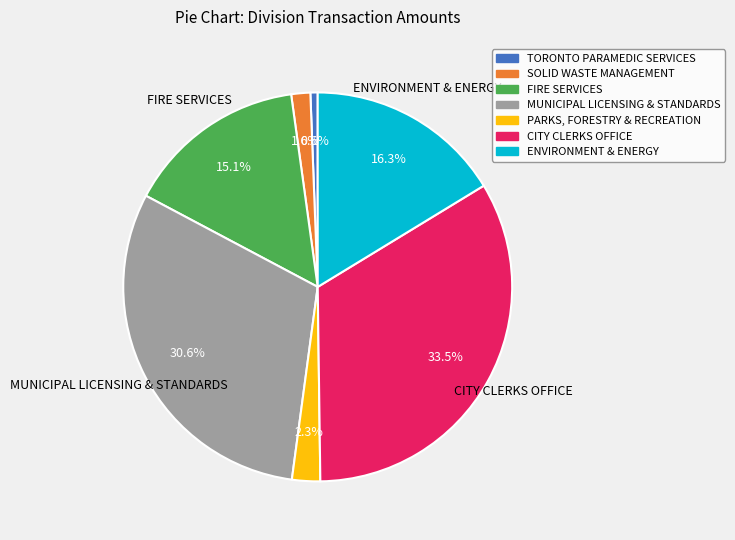

The ENVIRONMENT & ENERGY slice represents 16% of the pie. True or false?

True